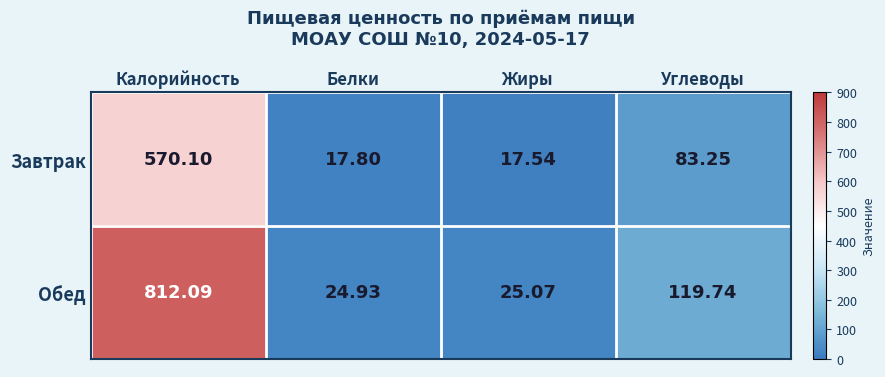

How many distinct data groups are displayed?

2